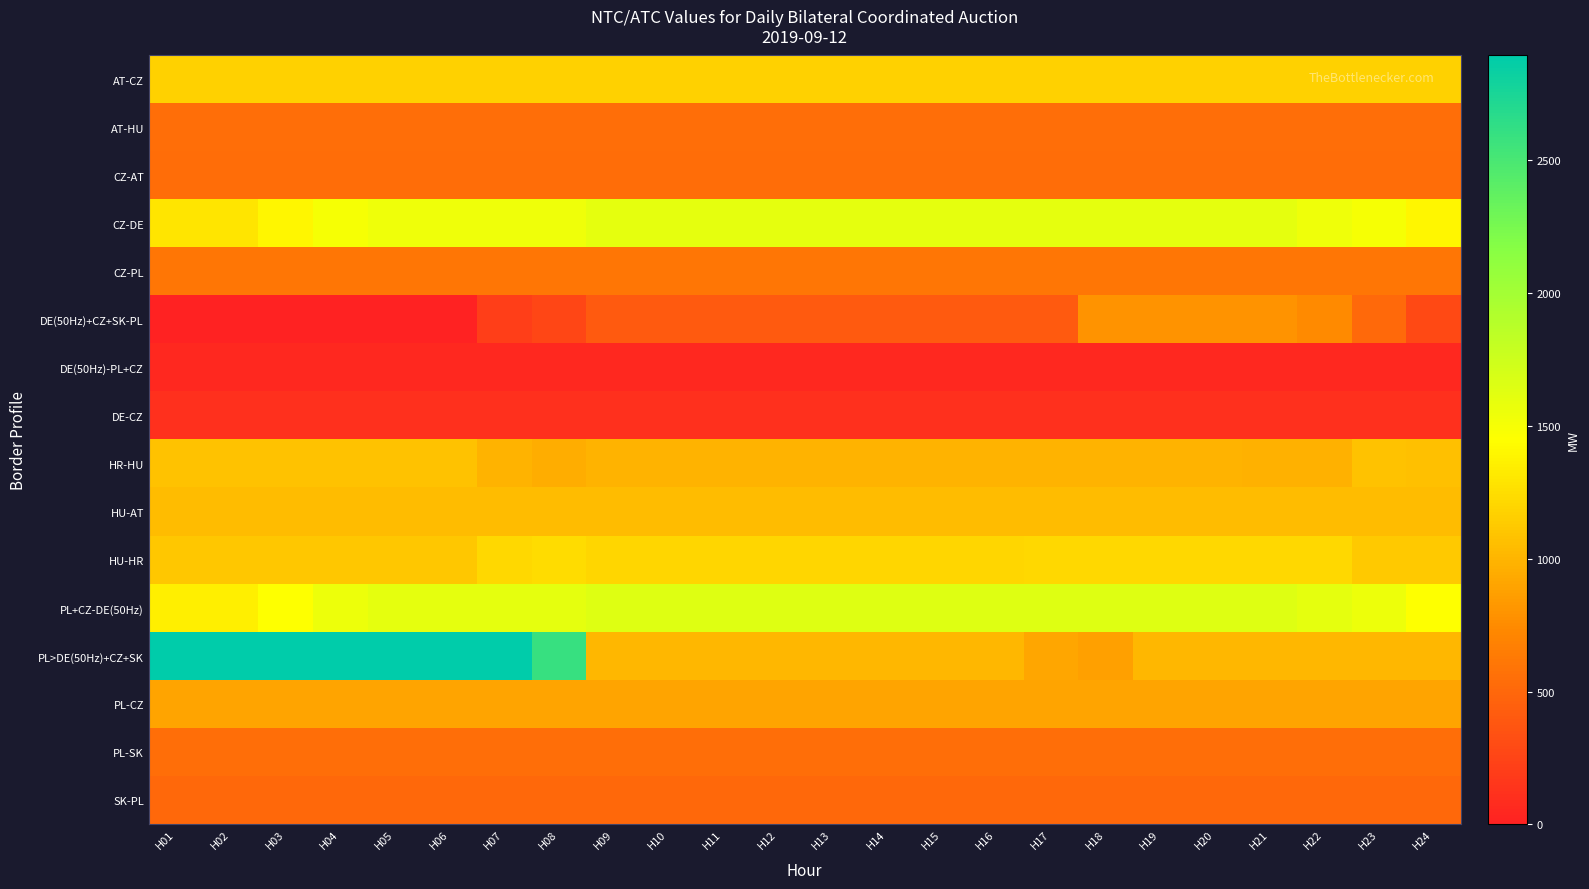

Which series has the largest range (max minus min)?

PL>DE(50Hz)+CZ+SK